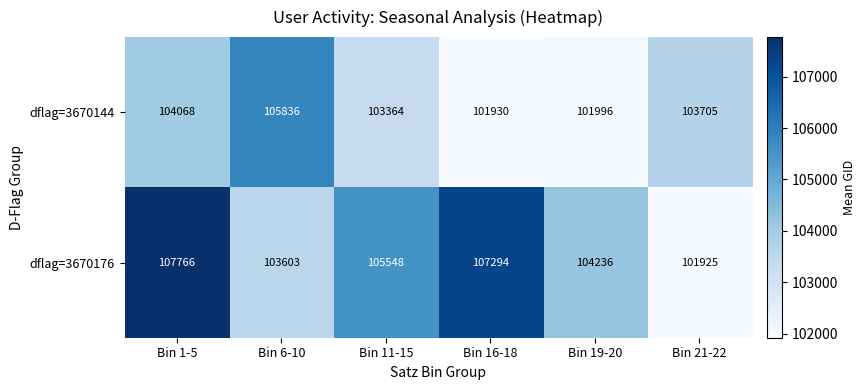

What is the difference between the maximum and minimum values in the dflag=3670176 series?

5841